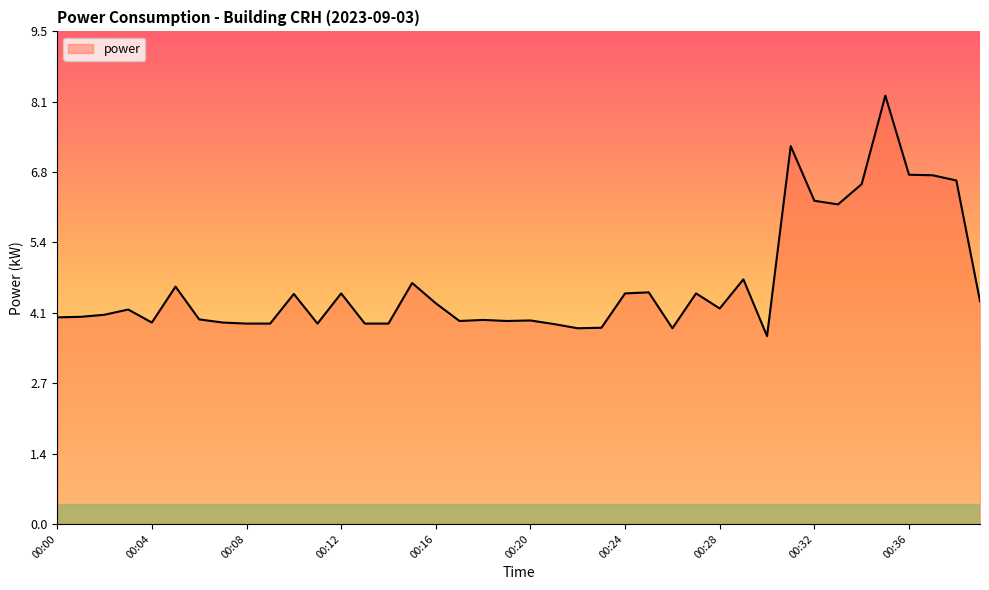

What is the greatest value displayed?

8.2